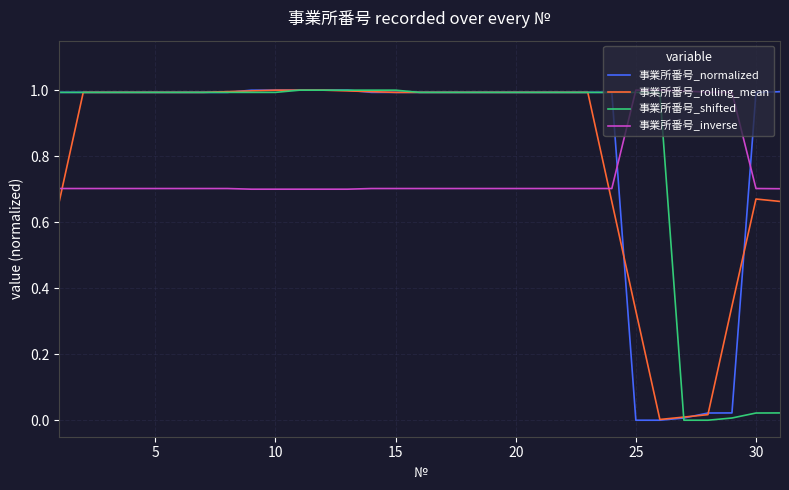

What is the maximum value for 事業所番号_rolling_mean?

1.0